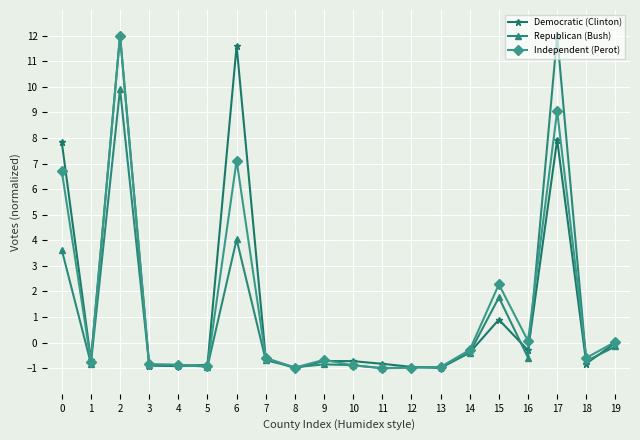

Is the value of Republican (Bush) at 15 greater than the value of Independent (Perot) at 5?

Yes